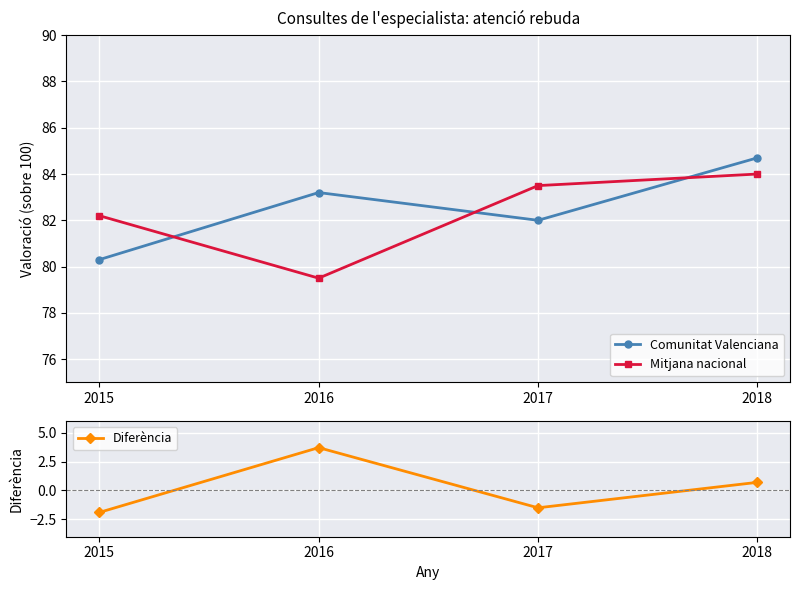

In Diferència, how many points are higher than both neighbors (excluding endpoints)?

1